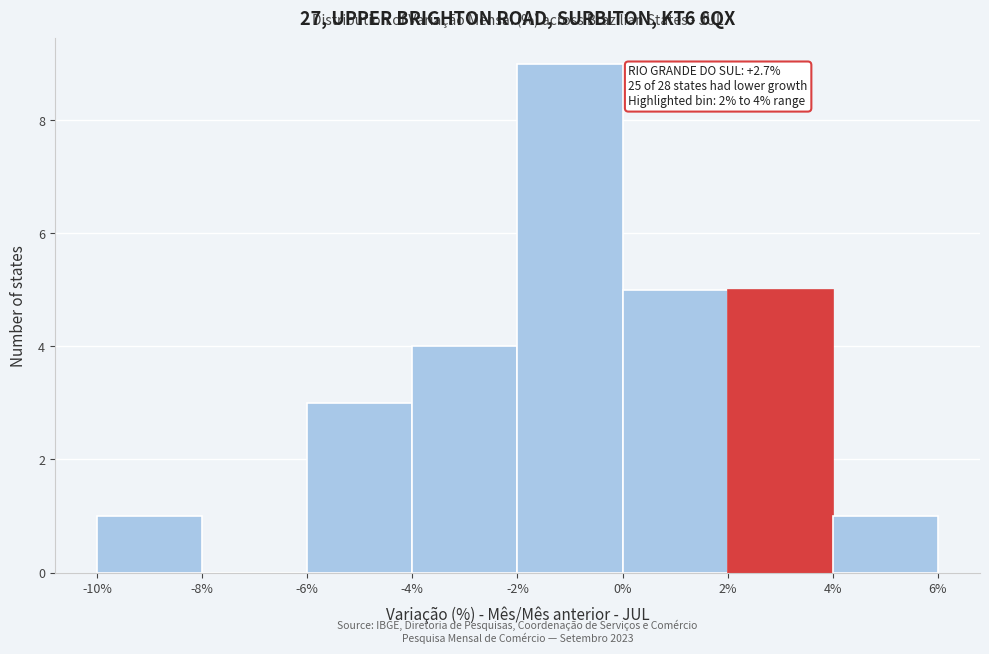

Over which range of the x-axis is the bar tallest?

-2% to 0%